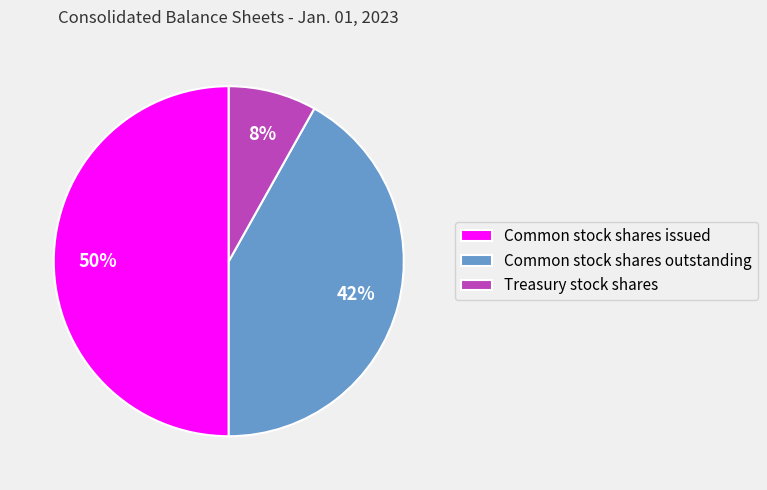

Is the sum of Common stock shares issued and Common stock shares outstanding greater than half?

Yes